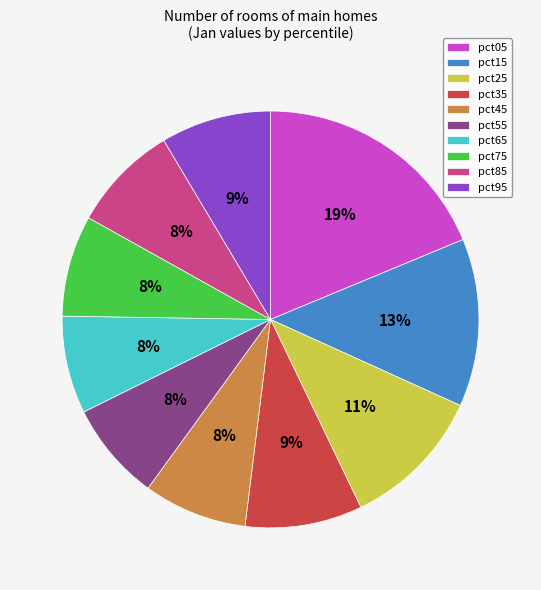

To the nearest percent, what is the combined percentage of pct25 and pct75?

19%